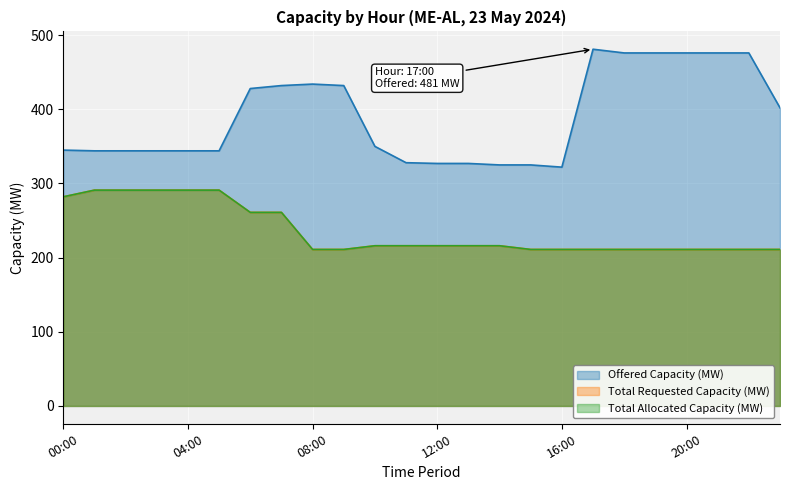

Count the number of categories in the chart.

24